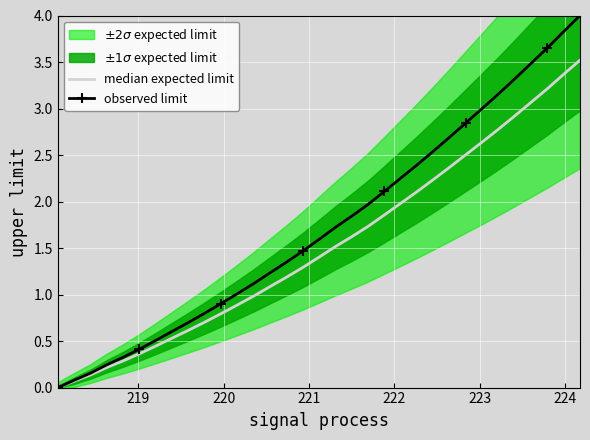

What is the highest value of the observed limit series?

4.0